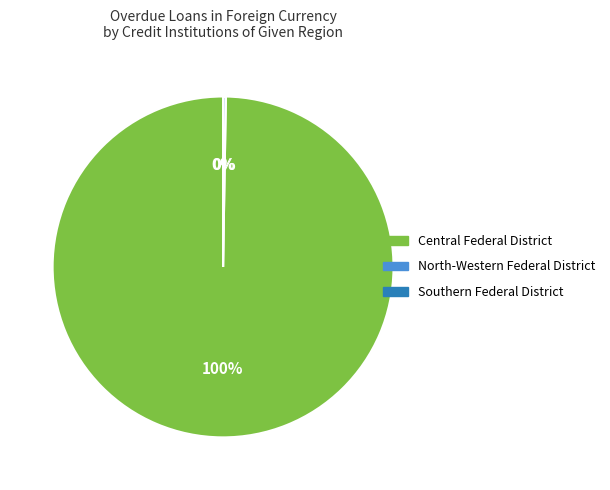

Is there any slice that represents more than half of the pie?

Yes